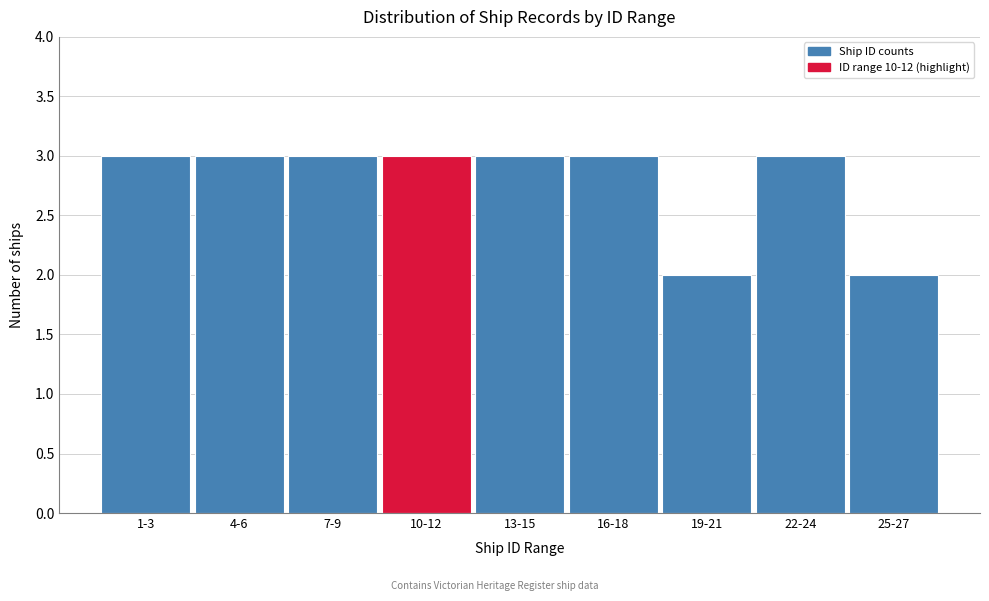

Reading left to right, transcribe all the data shown in this chart.

3	3	3	3	3	3	2	3	2